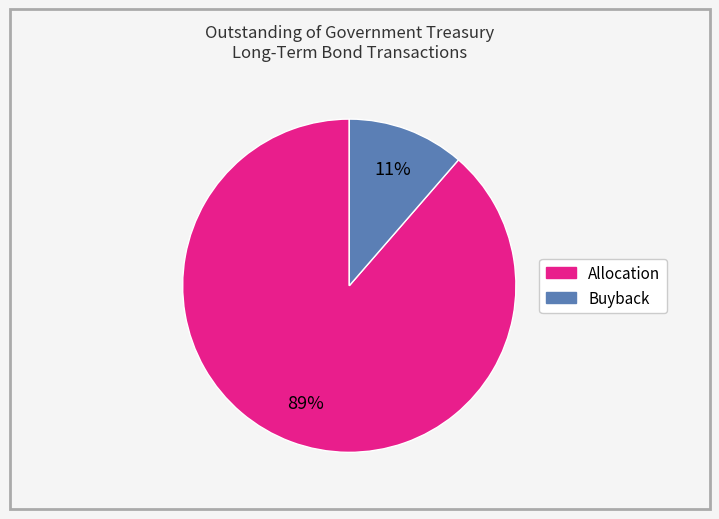

What is the ratio of the value at Buyback to the value at Allocation?

0.1